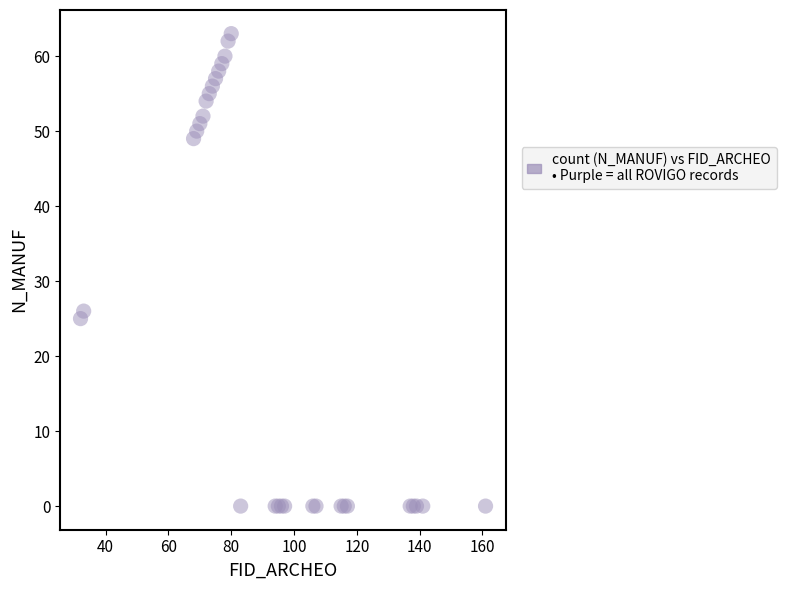

What Y value in the scatter plot is closest to 31?

26